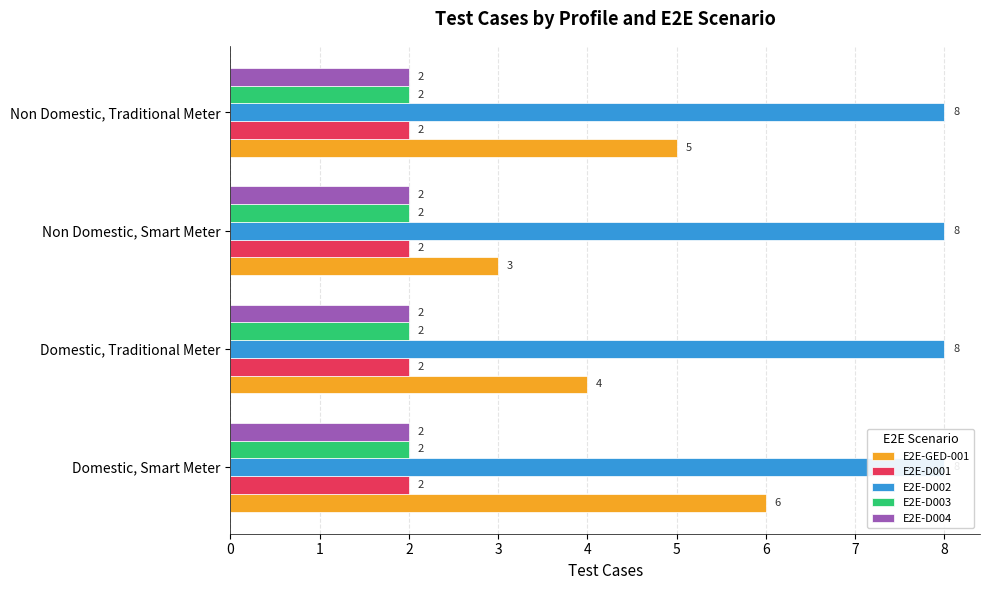

Between 1 and 3, which series saw the biggest shift?

E2E-GED-001